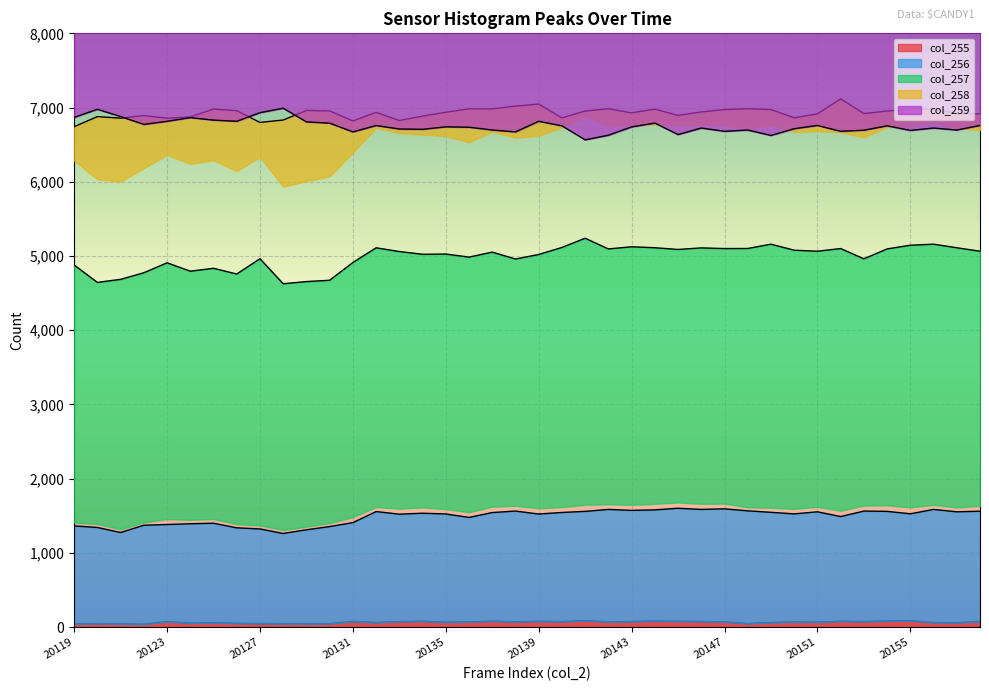

What is the maximum value shown in the chart?

7117